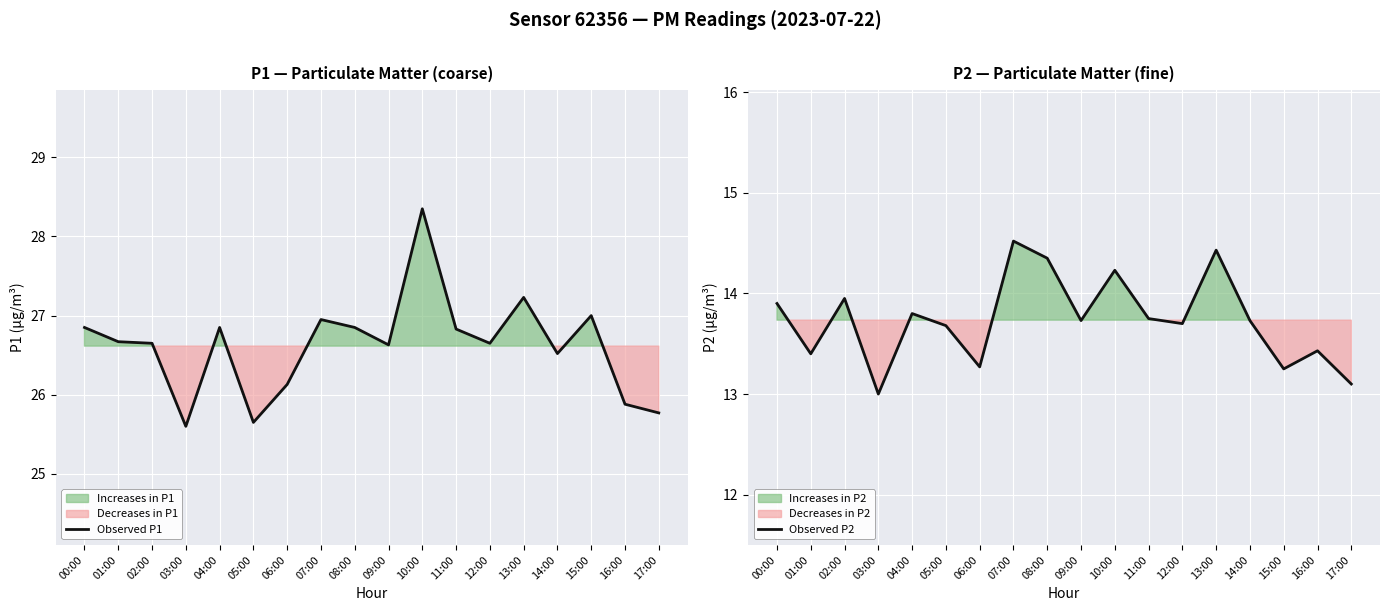

At which category is the sum across all series the highest?

10:00